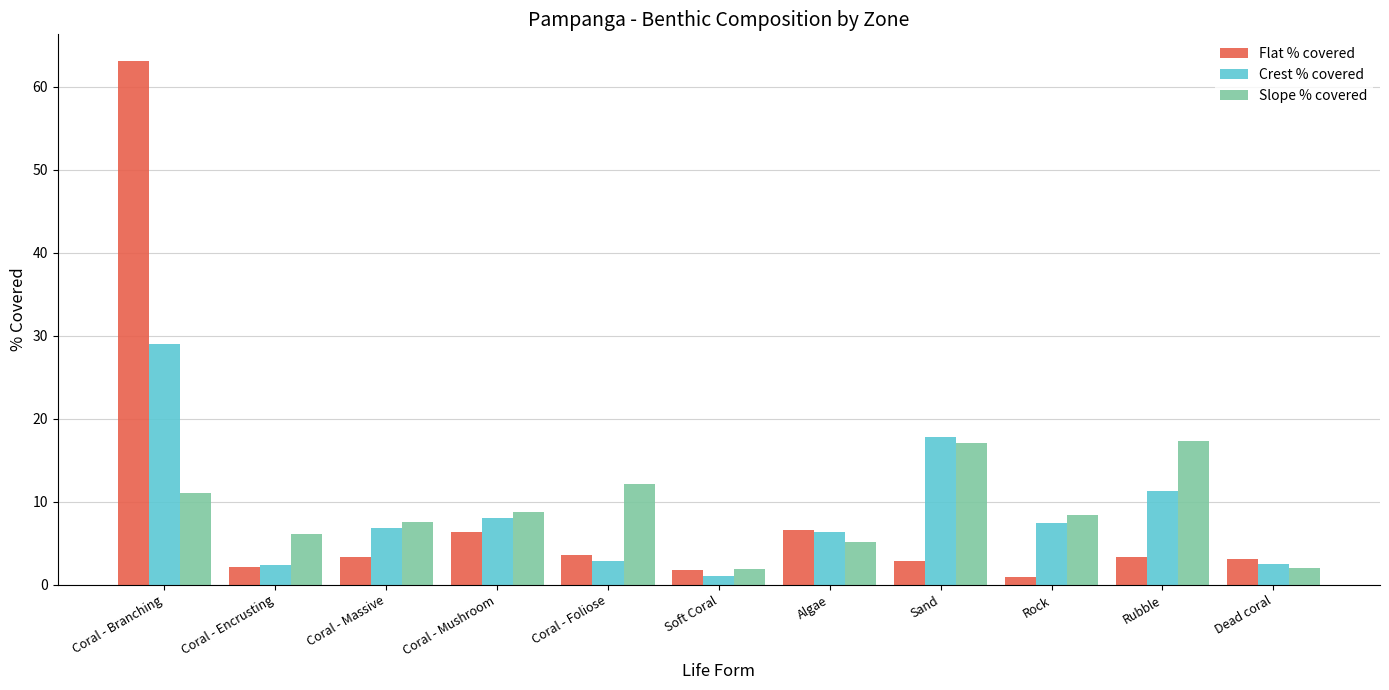

What is the average value of the Slope % covered series?

8.9